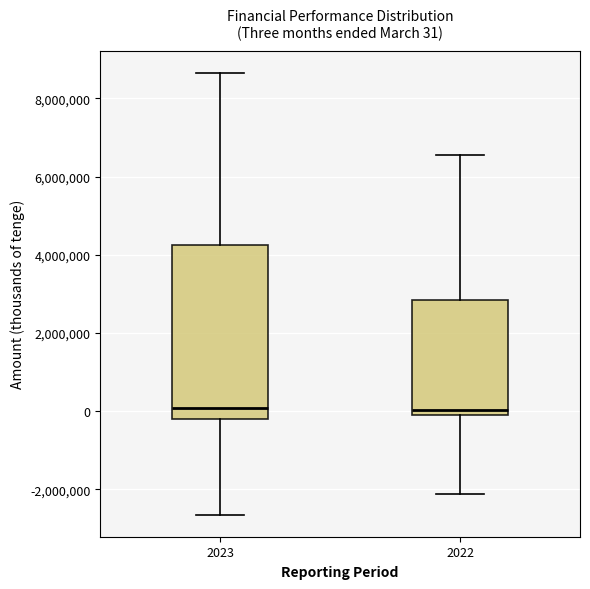

Which box is the tallest, from its lower edge to its upper edge?

2023